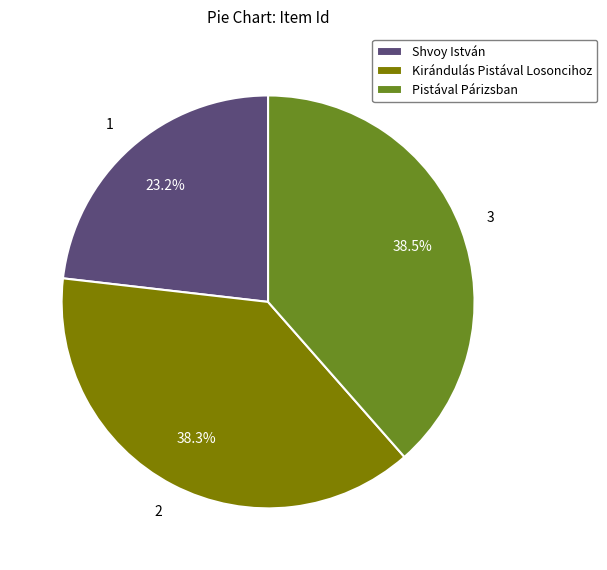

To the nearest percent, what is the difference between the largest and smallest slice percentages?

15%